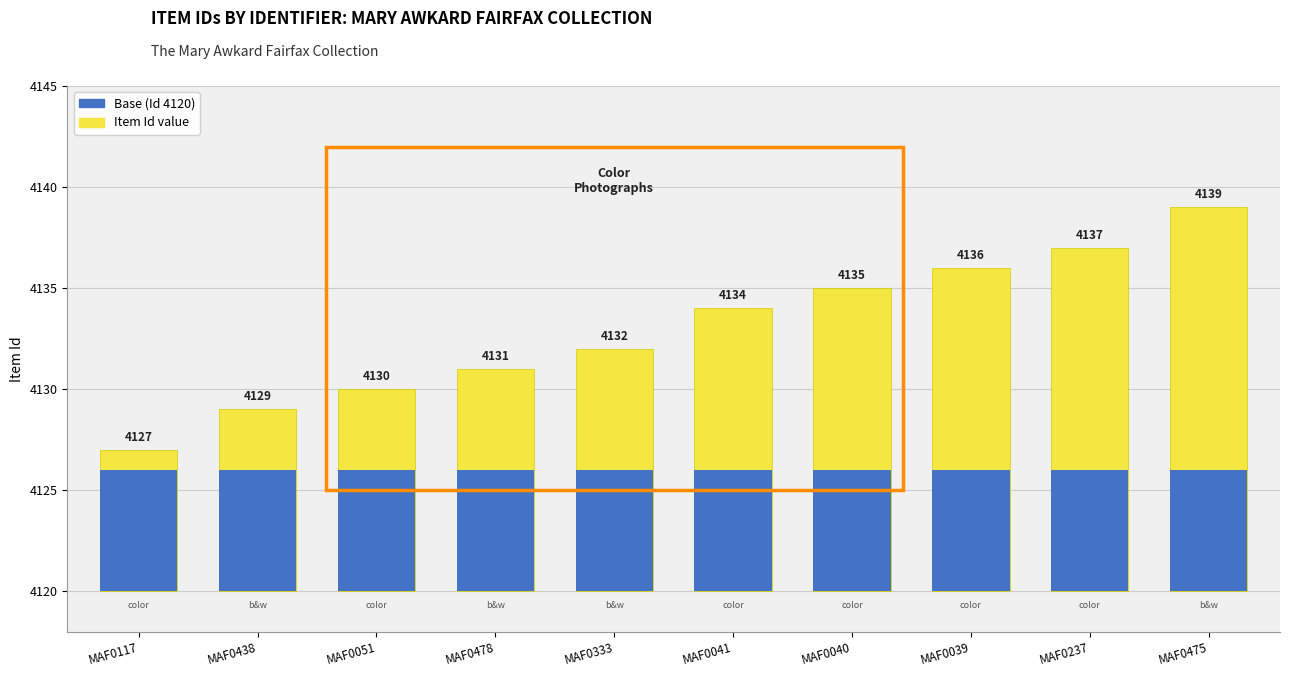

What is the difference between the second highest and second lowest values in the Item Id series?

8